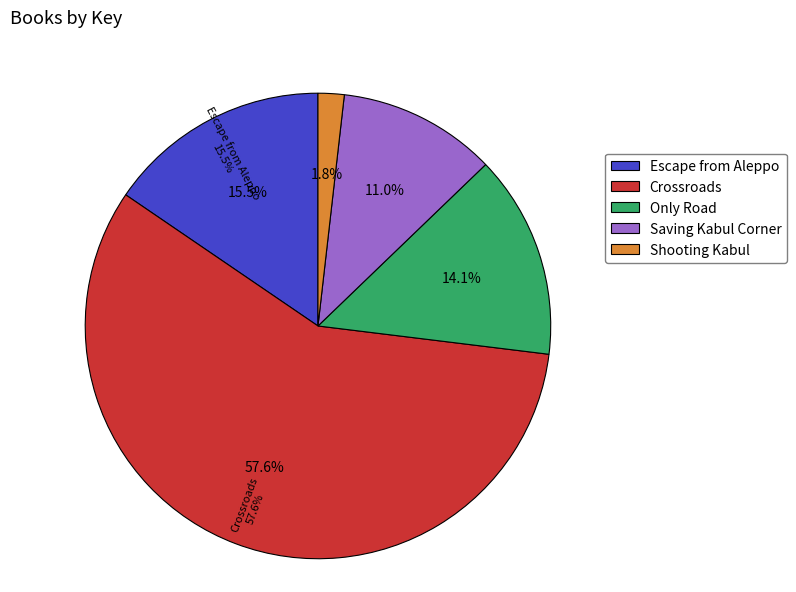

What percentage is NOT represented by Only Road?

85.9%